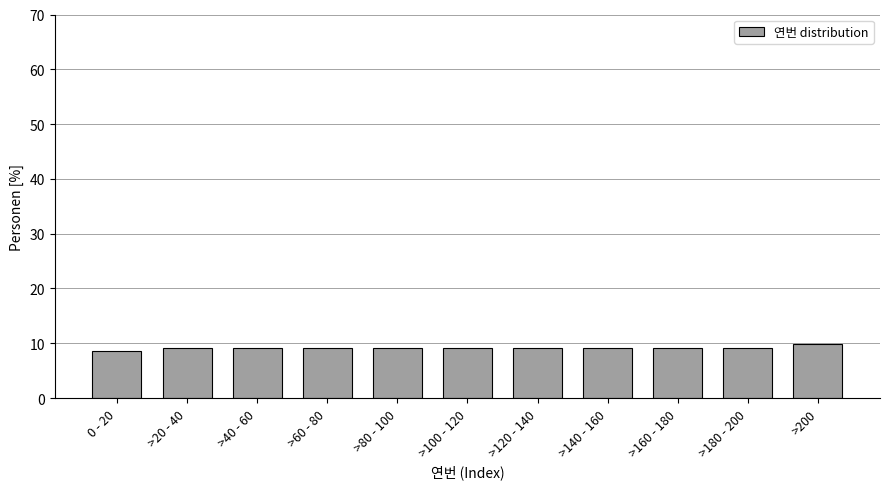

Reading left to right, transcribe all the data shown in this chart.

0 - 20=8.6	>20 - 40=9.0	>40 - 60=9.0	>60 - 80=9.0	>80 - 100=9.0	>100 - 120=9.0	>120 - 140=9.0	>140 - 160=9.0	>160 - 180=9.0	>180 - 200=9.0	>200=10.0